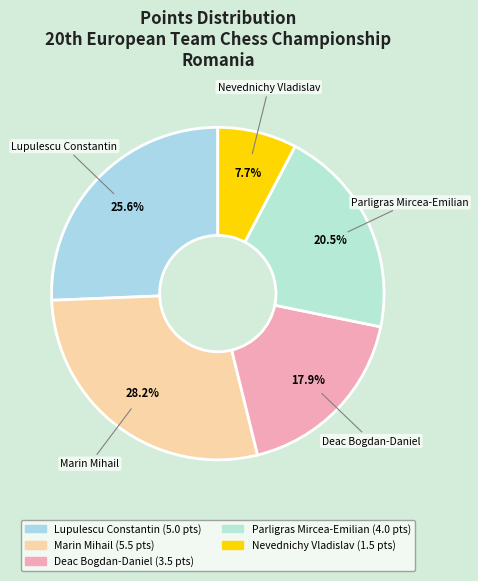

To the nearest percent, what is the average slice percentage?

20%